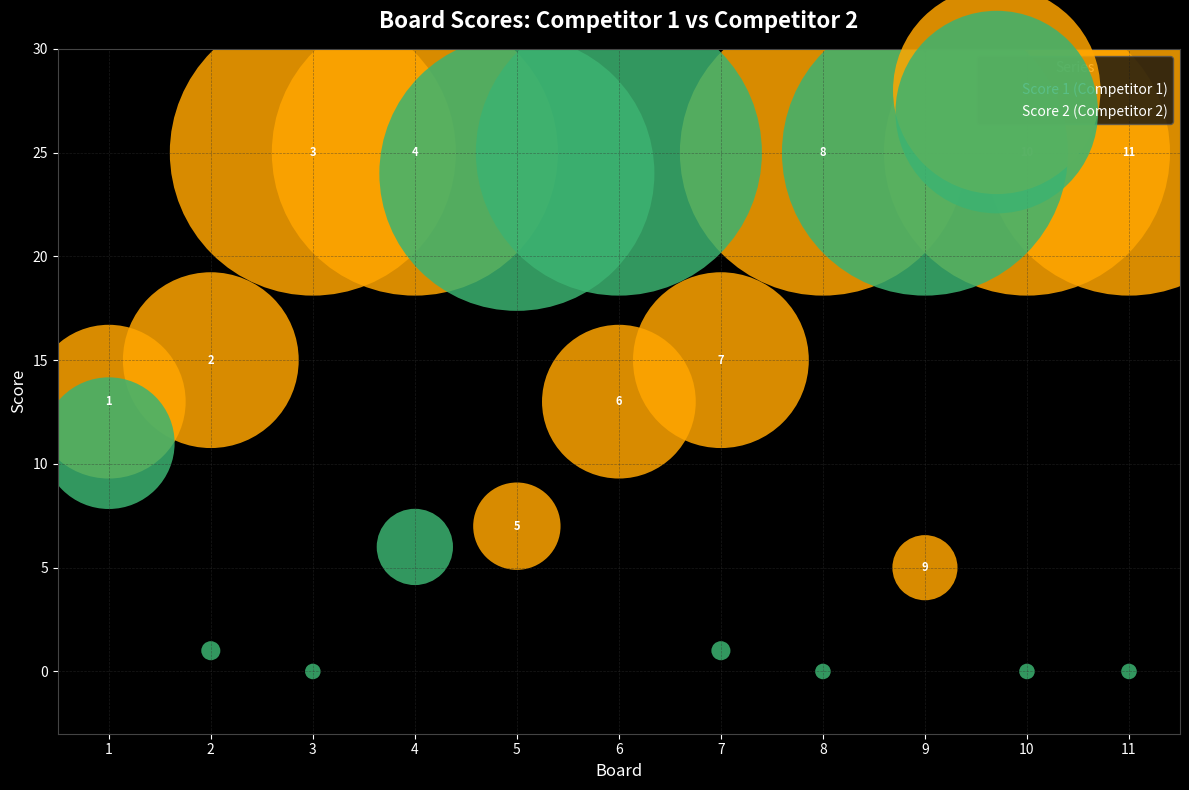

Which series has the widest spread of Y values?

Score 2 (Competitor 2)